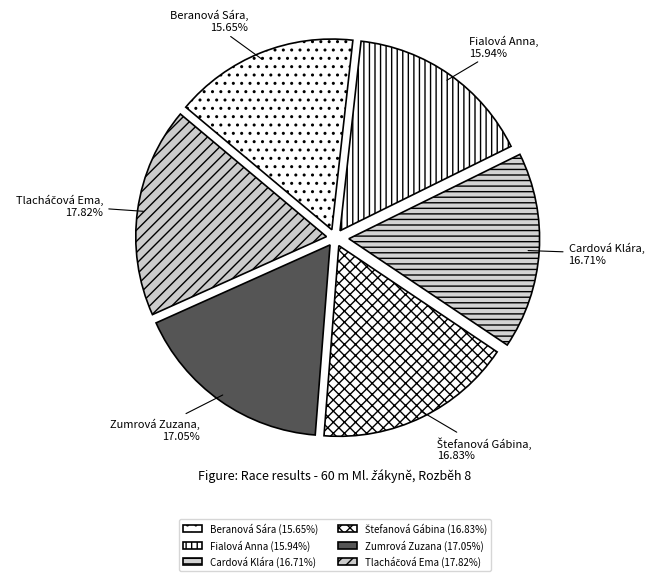

Which has a higher value, Cardová Klára or Fialová Anna?

Cardová Klára